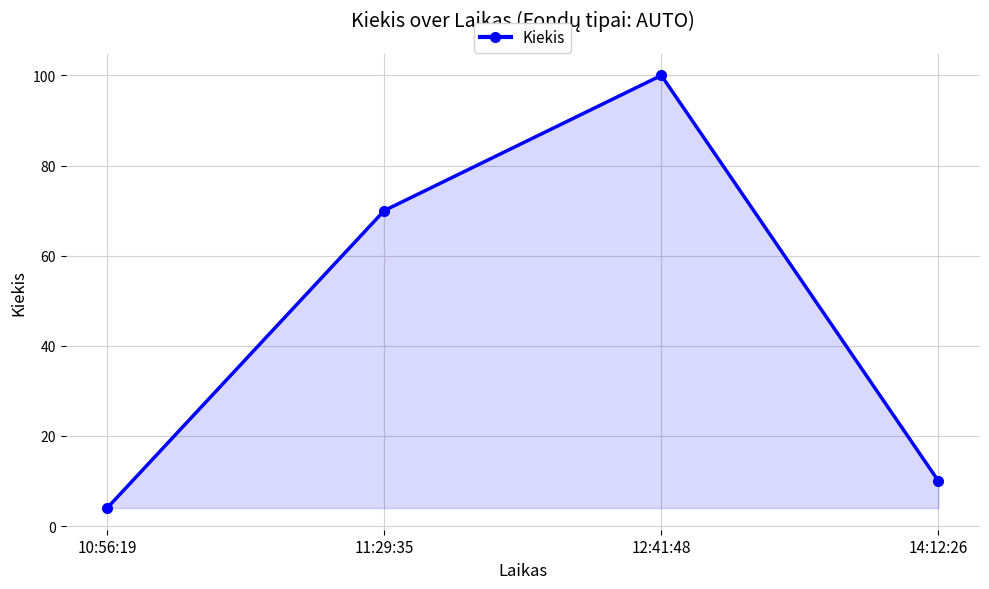

At which category does the chart reach its minimum across all series?

10:56:19